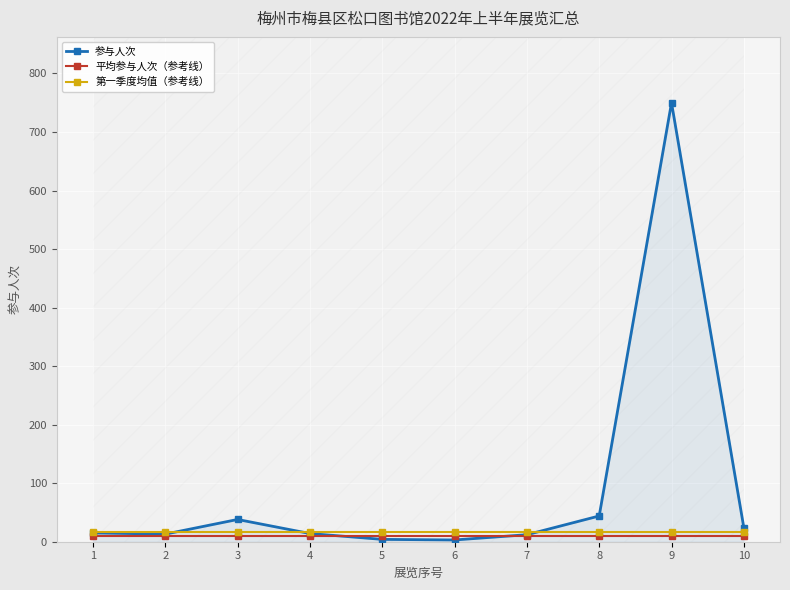

What is the maximum value shown in the chart?

750